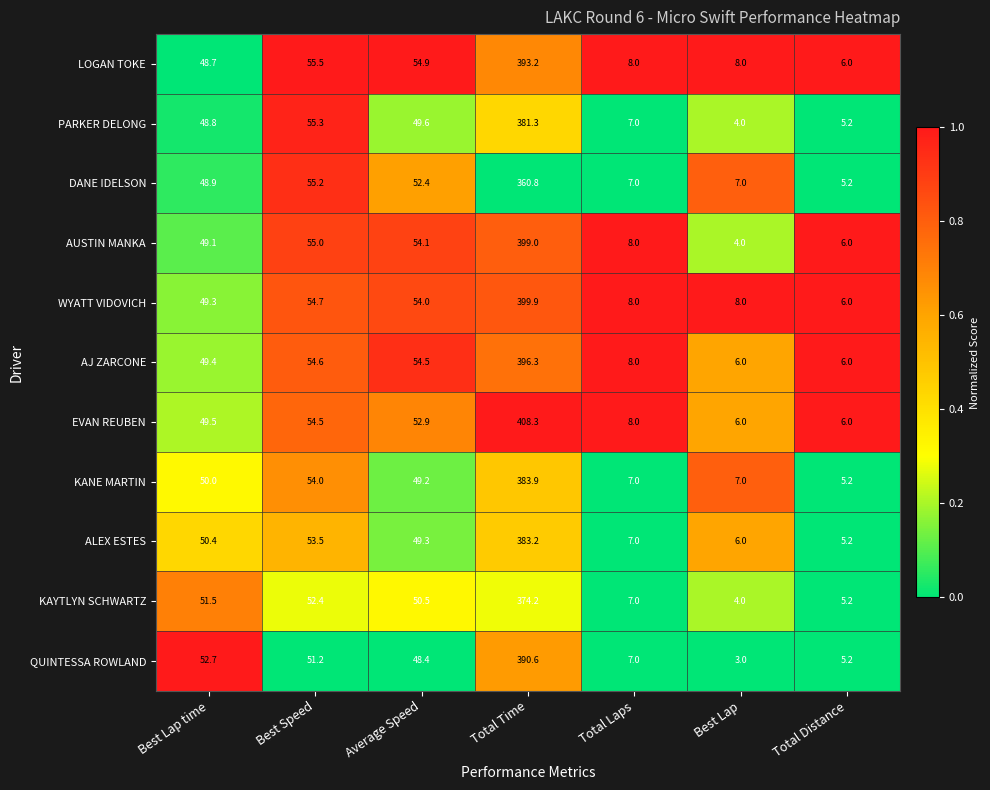

How many data points does each series have?

7